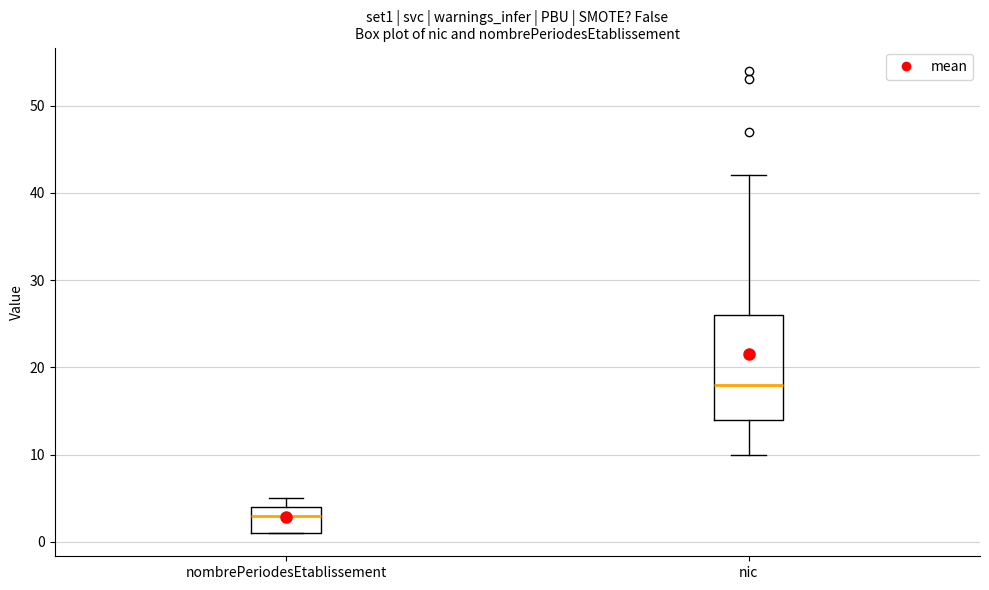

Reading left to right, transcribe this box plot: for each box, give where its median line is, the range the box spans, and where its two whiskers end, as read against the y-axis. The values are not printed on the chart, so give them approximately, as read against the axis.

nombrePeriodesEtablissement: median 3, box 1 to 4, whiskers 1 to 5
nic: median 18, box 14 to 26, whiskers 10 to 42